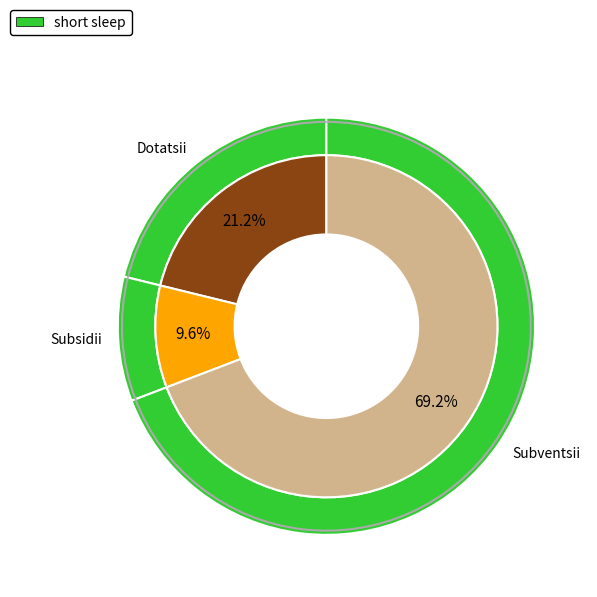

To the nearest percent, what portion does Субвенции represent?

69%